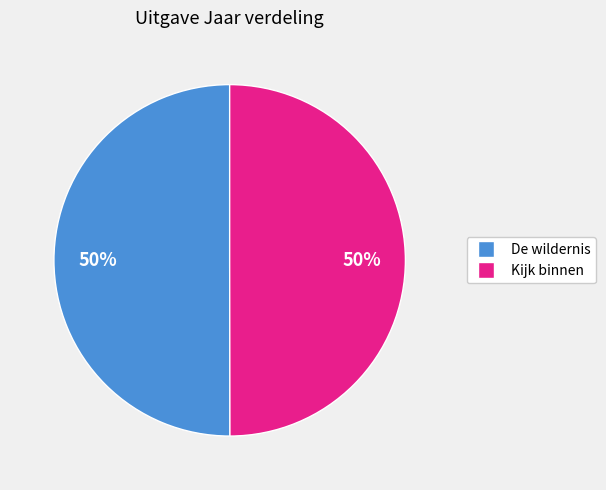

To the nearest percent, what percentage of the pie is Kijk binnen?

50%